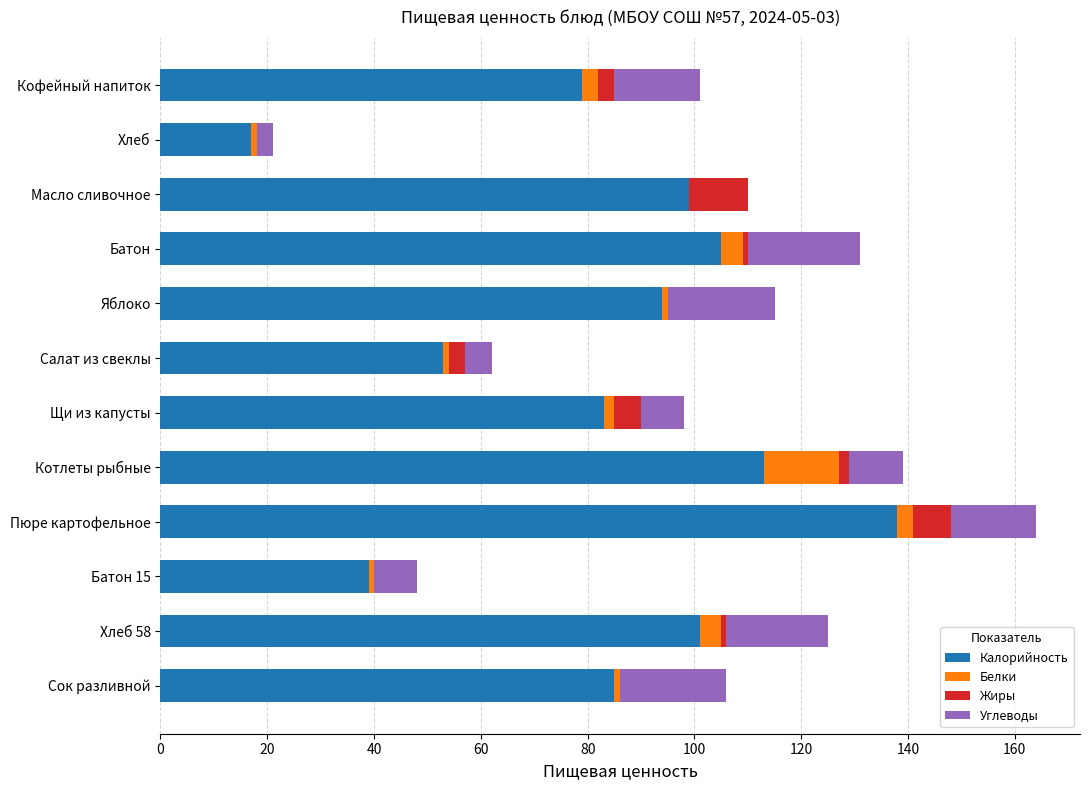

At which category is the sum across all series the highest?

Пюре картофельное